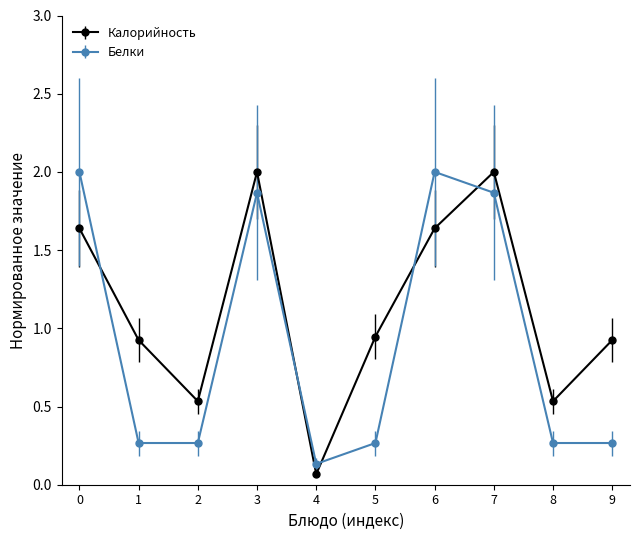

What is the value of the Белки point at the 7th from the left?

2.0